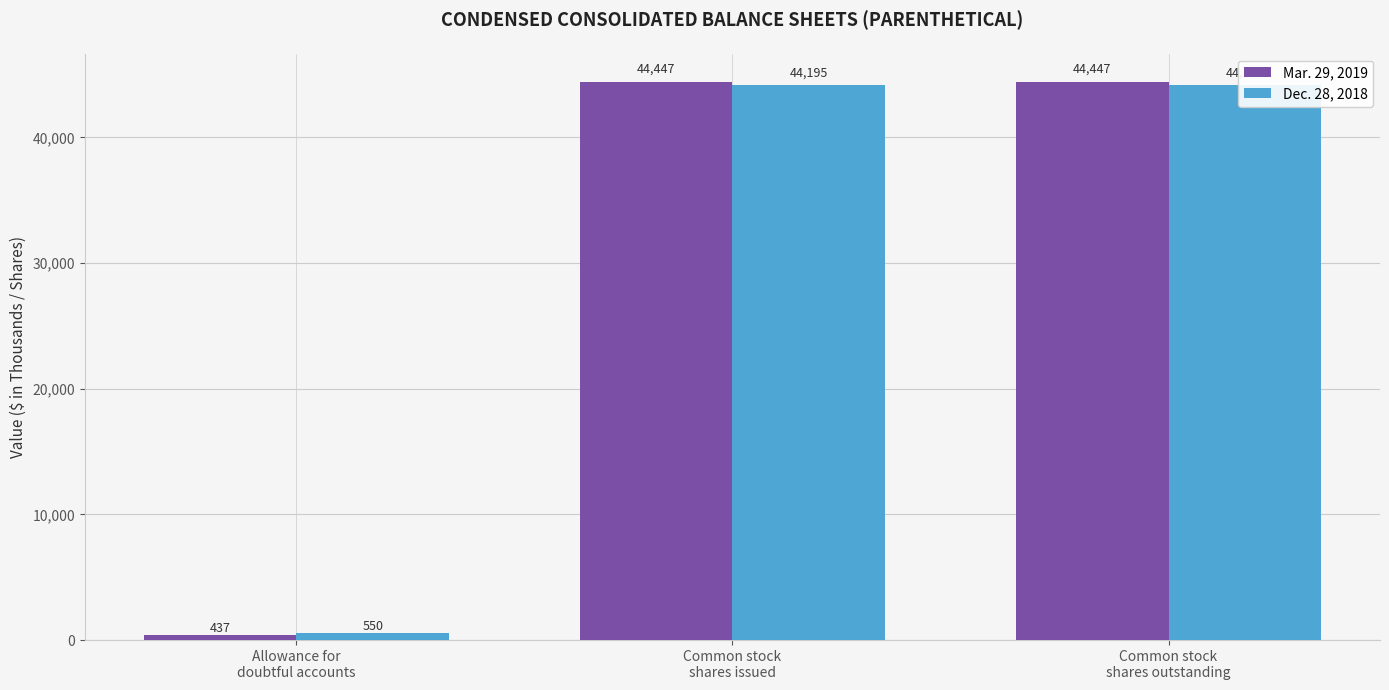

Rank the series by their average value, from lowest to highest.

Dec. 28, 2018, Mar. 29, 2019